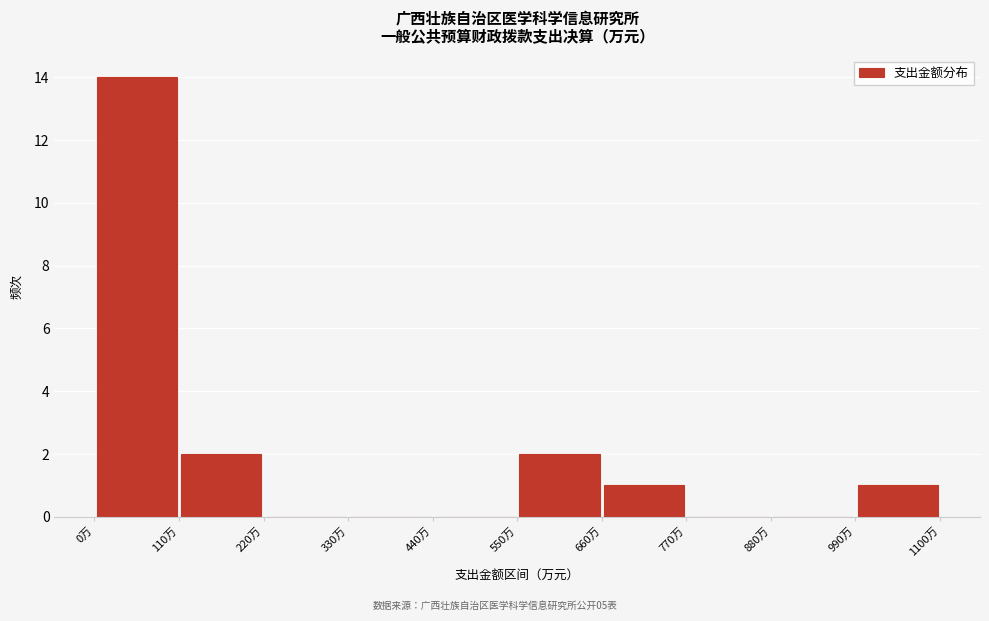

Over which range of the x-axis is the bar tallest?

0 to 110